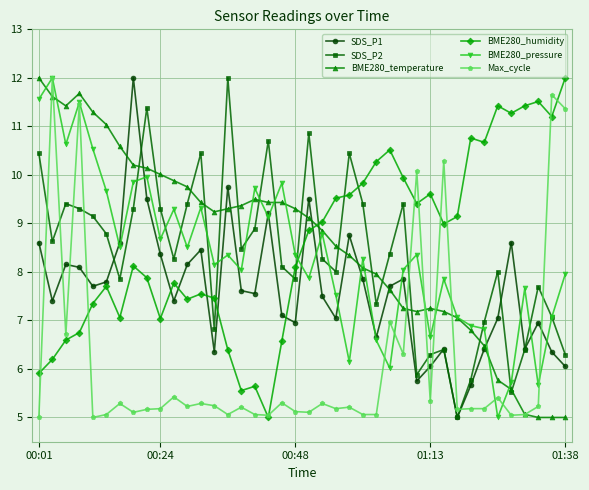

What is the value of the Max_cycle point at the 11th from the left?

5.4